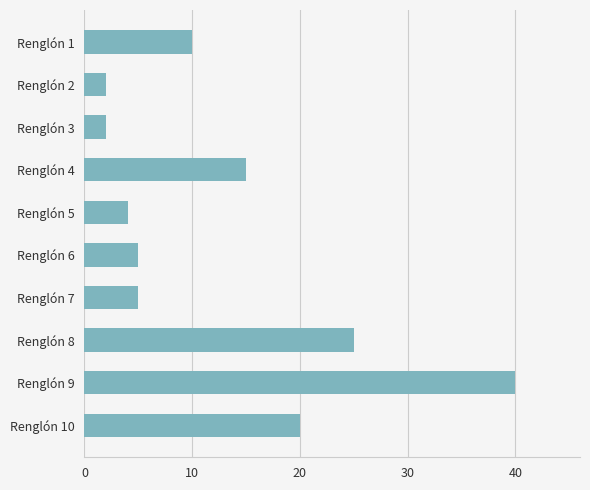

What is the average value?

13